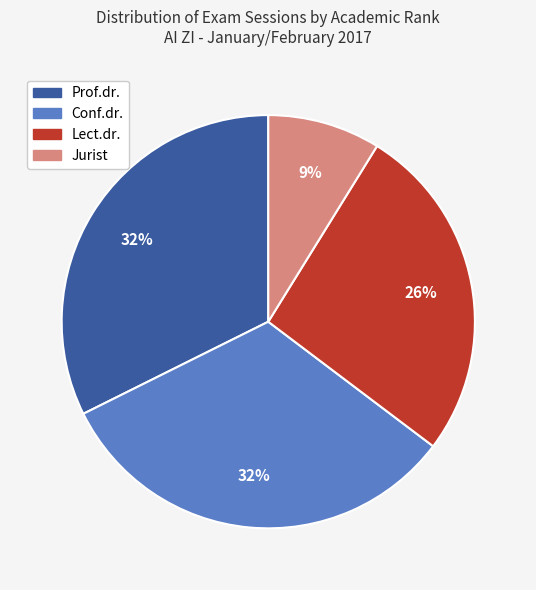

Is there any slice that represents more than half of the pie?

No